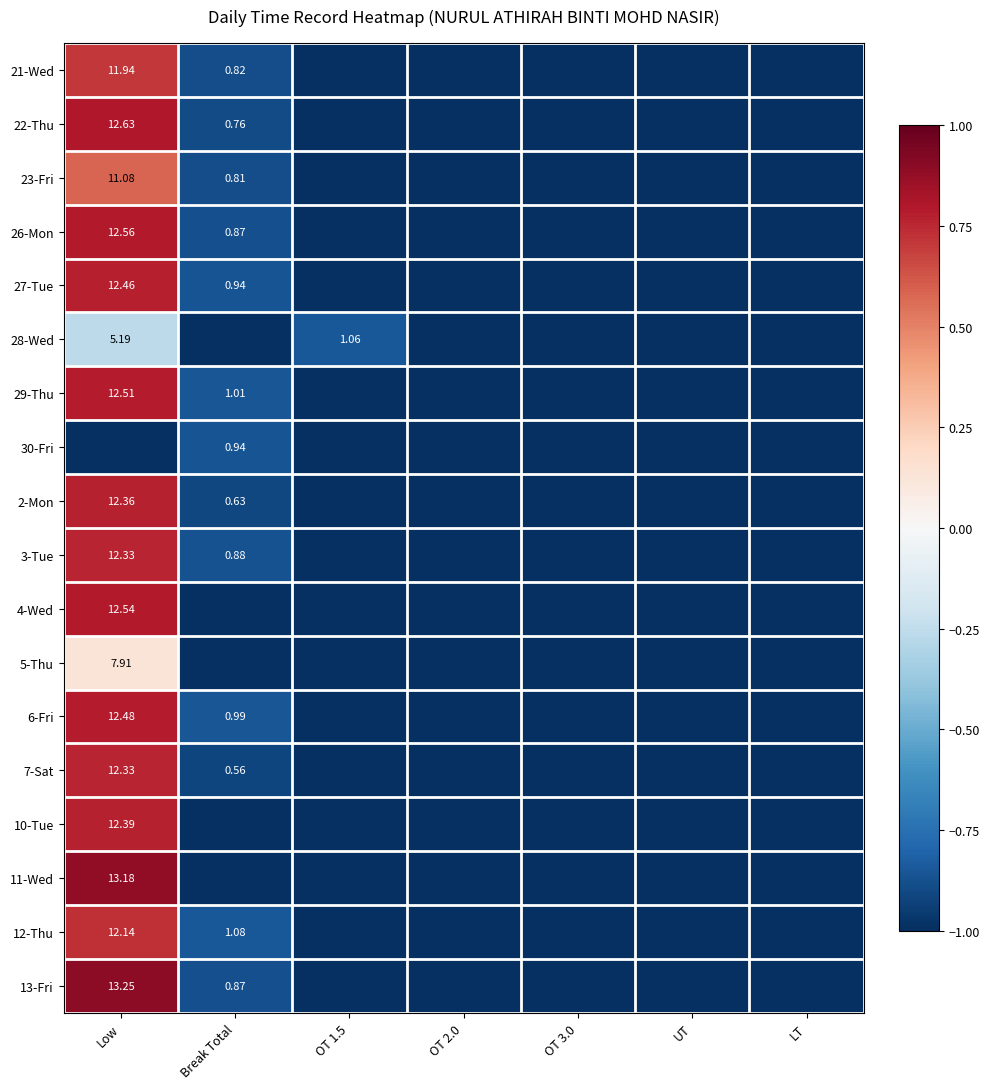

How many categories are shown in the chart?

7